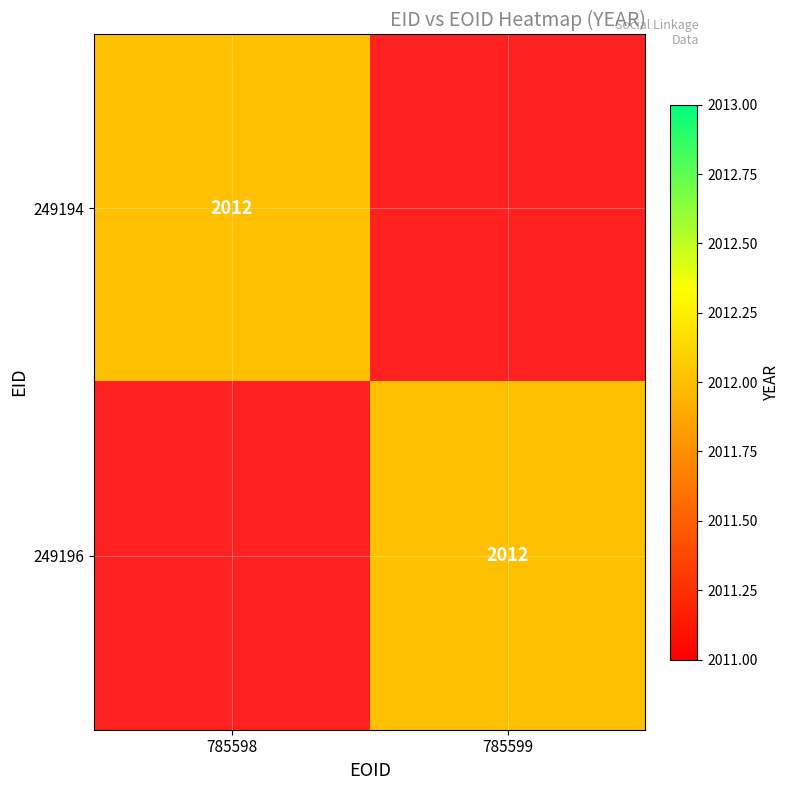

The 249194 series shows 2012 at 785598. True or false?

True